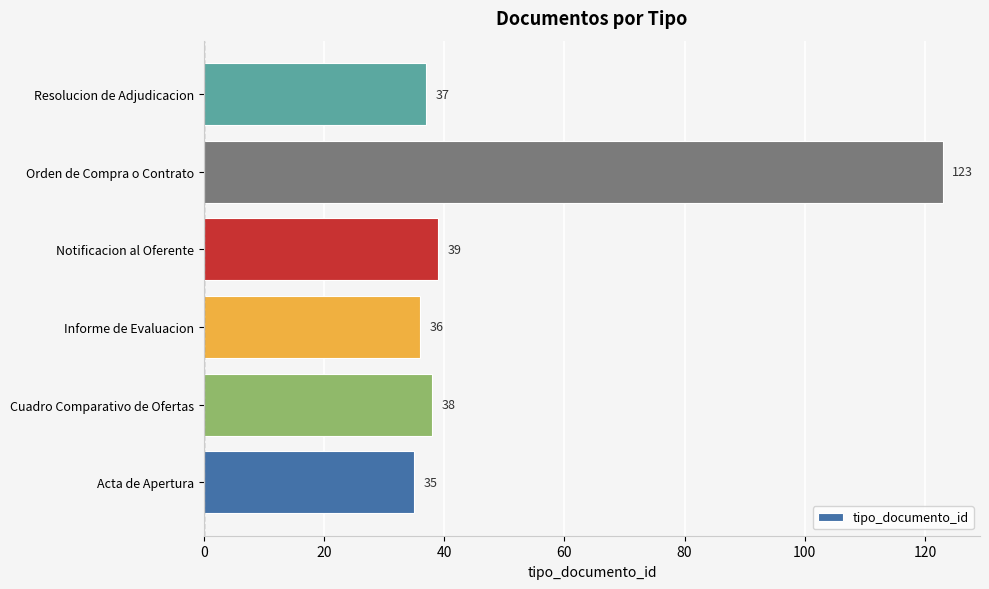

The value at Cuadro Comparativo de Ofertas is 20. True or false?

False